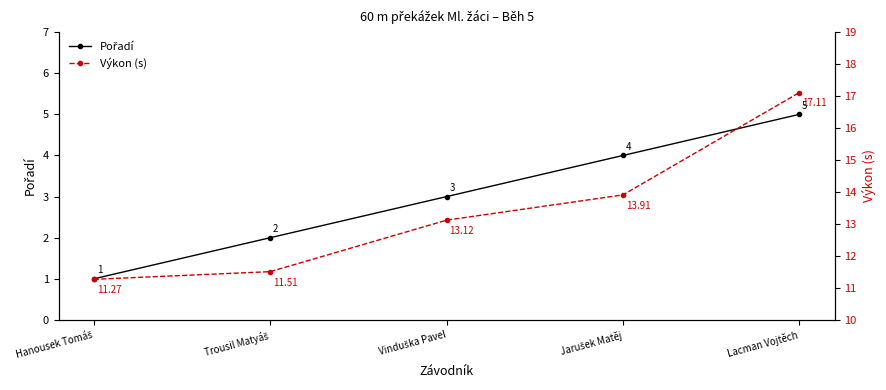

What is the label of the 1st point from the left?

Hanousek Tomáš